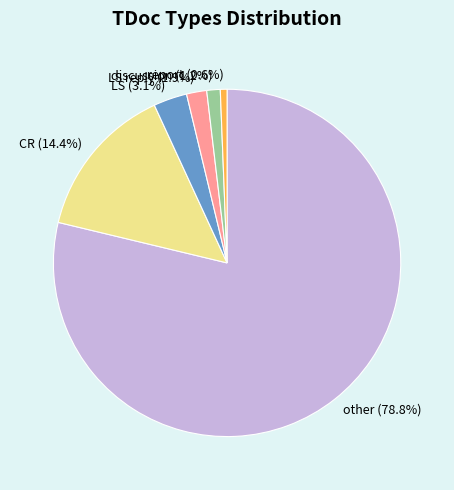

To the nearest percent, what is the combined percentage of LS reply and discussion?

3%